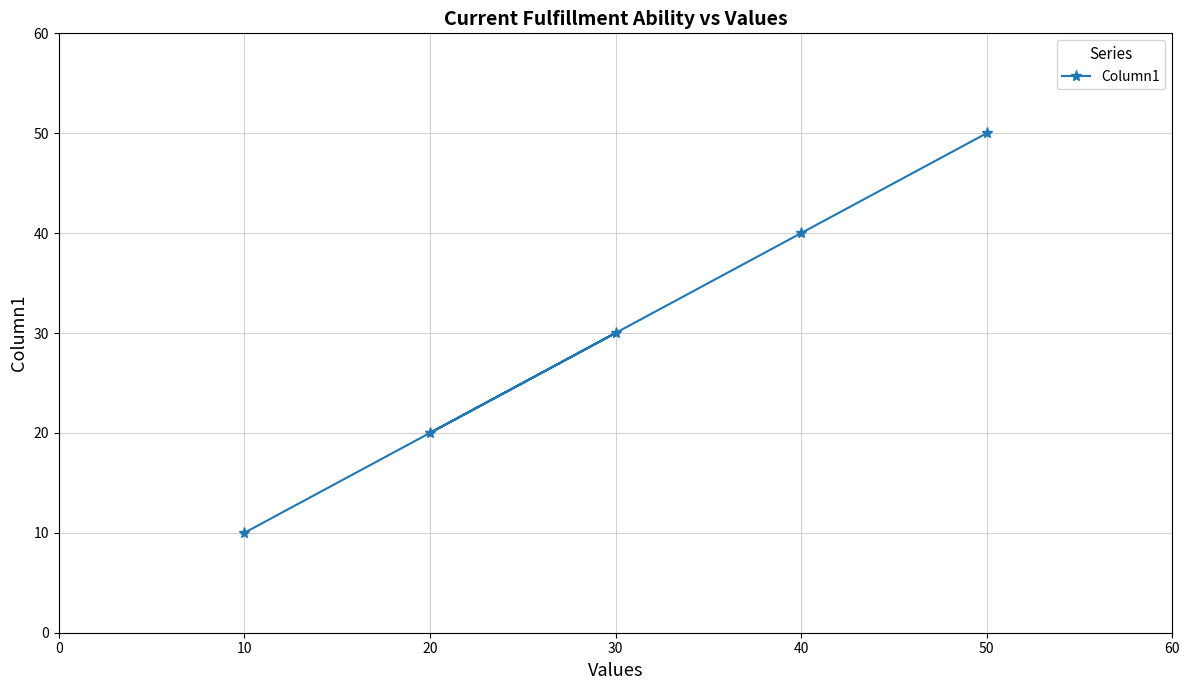

Rank the categories by value from lowest to highest.

10, 20, 30, 40, 50